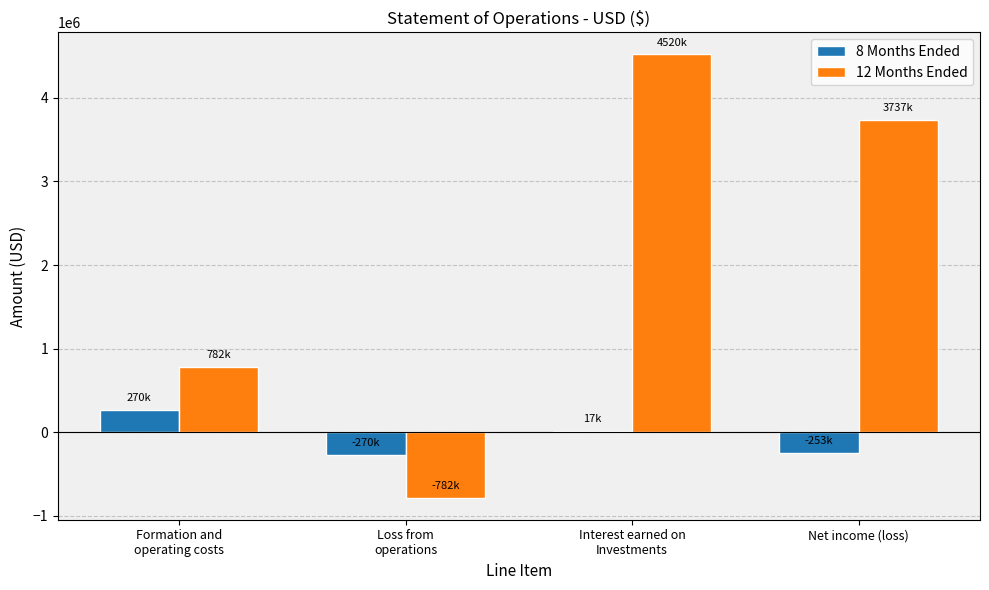

Between Loss from
operations and Interest earned on
Investments, which series saw the biggest shift?

12 Months Ended